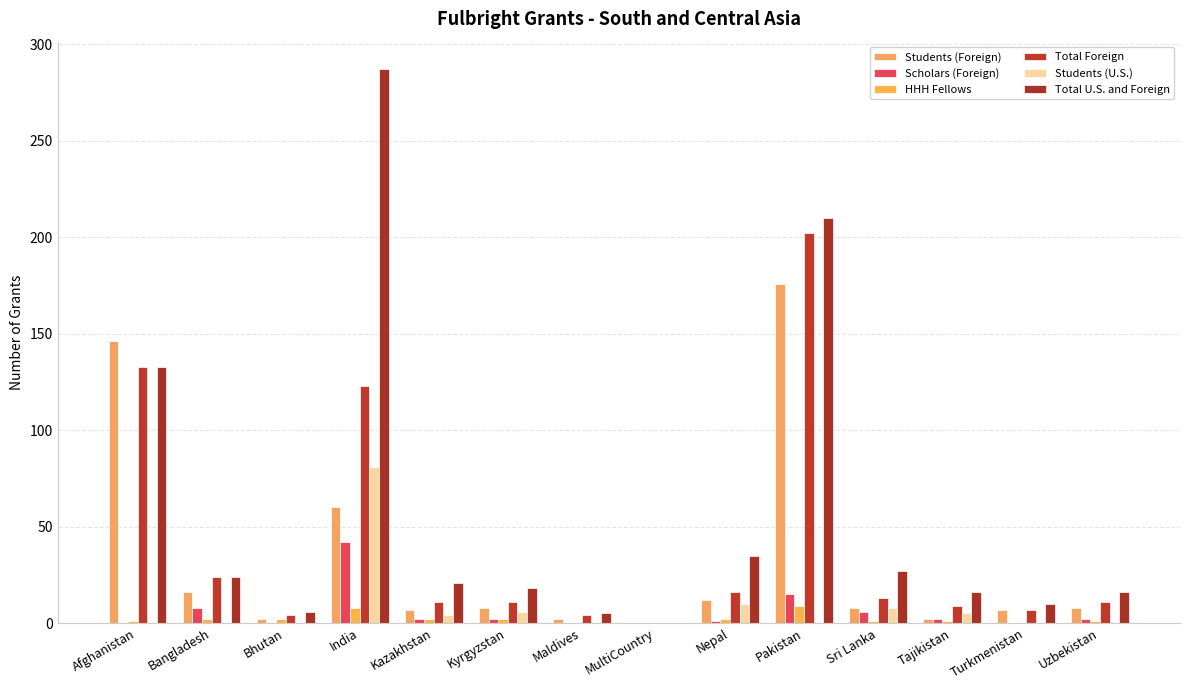

How many categories are shown in the chart?

14